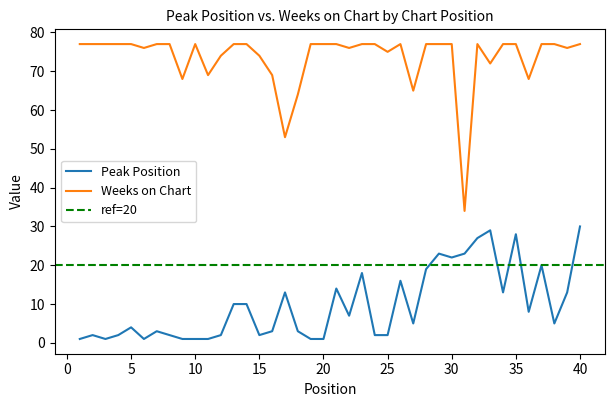

List the series in order of their peak value, lowest first.

Peak Position, Weeks on Chart